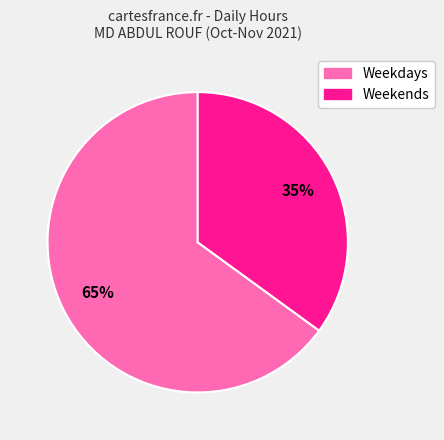

Does any single category account for the majority?

Yes